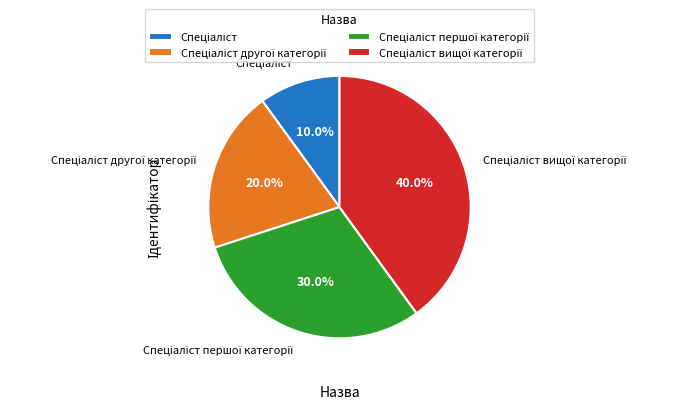

Is there any slice that represents more than half of the pie?

No